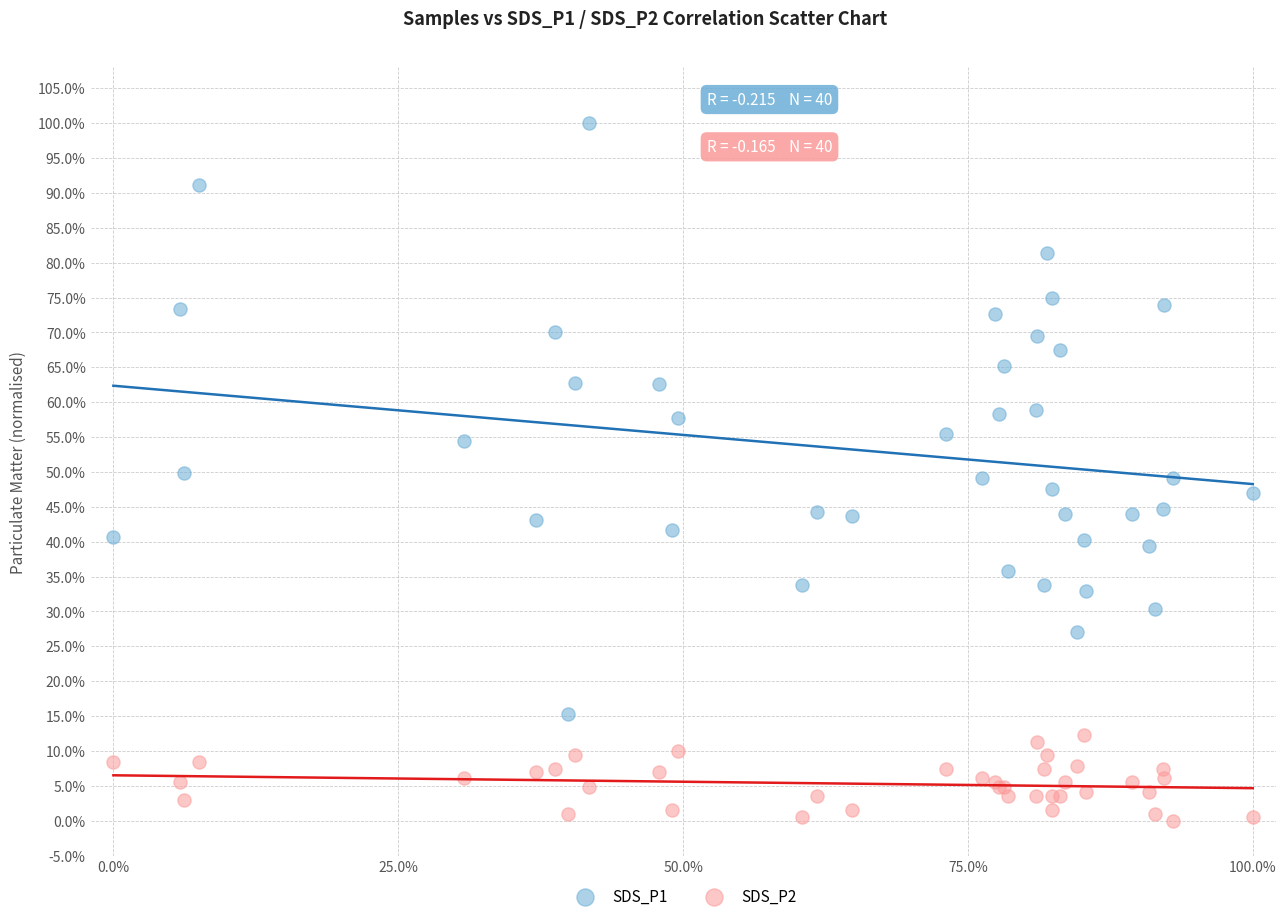

What are all the series names shown in the legend?

SDS_P1, SDS_P2